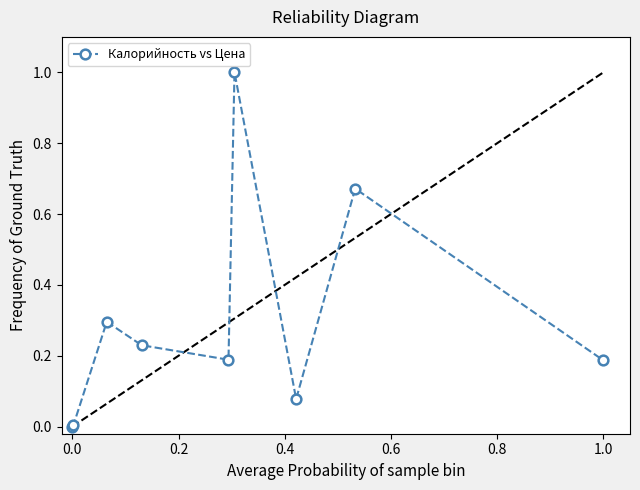

True or false: there are more than 2 points higher than both neighbors.

True